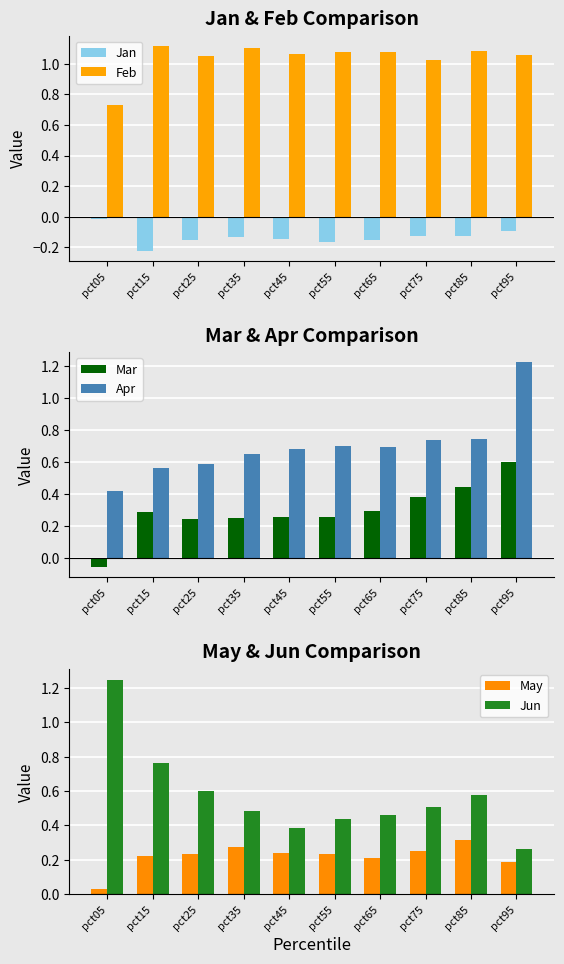

What is the approximate value of Mar at pct75?

0.4